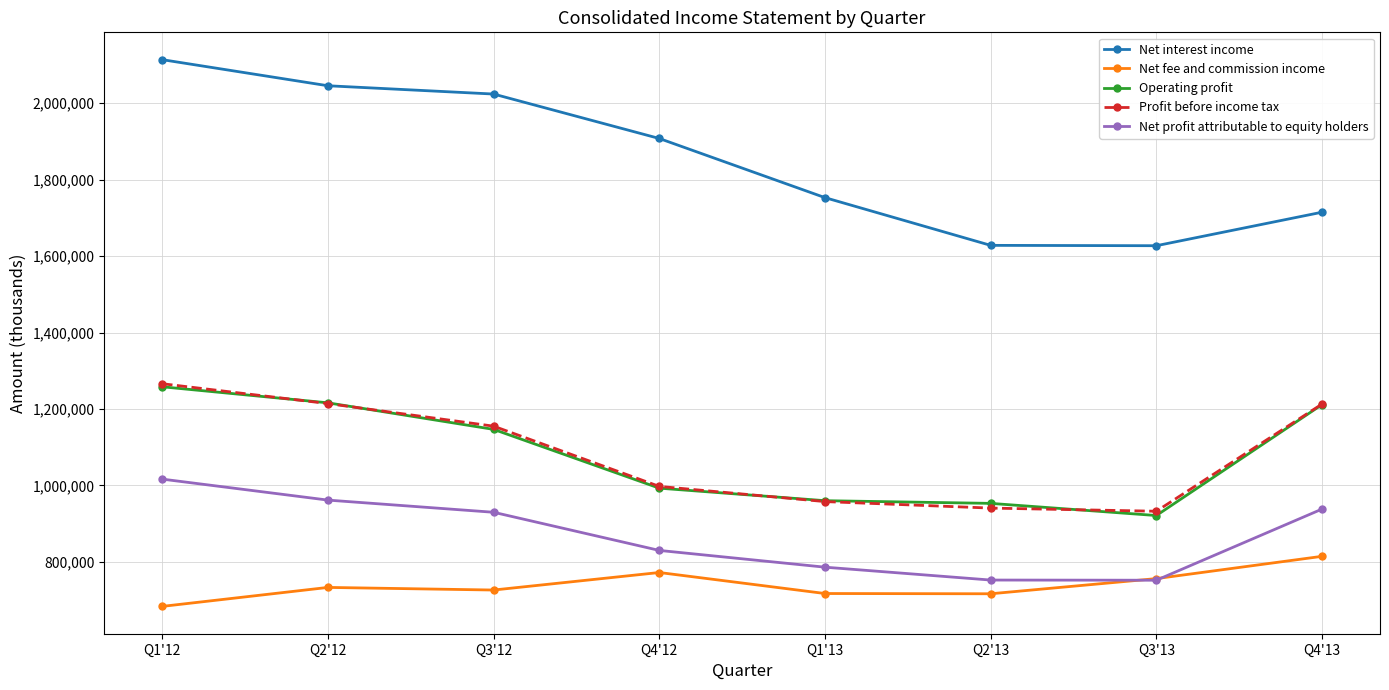

What value does the Net profit attributable to equity holders series have at Q2'12, to the nearest 10?

961800